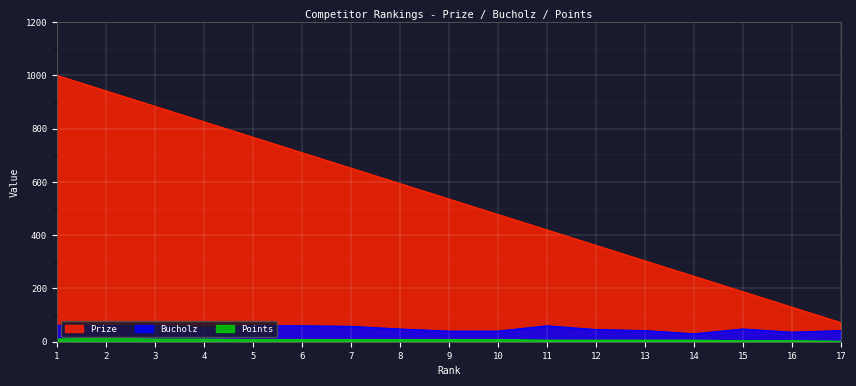

Between 11 and 16, which is larger?

11